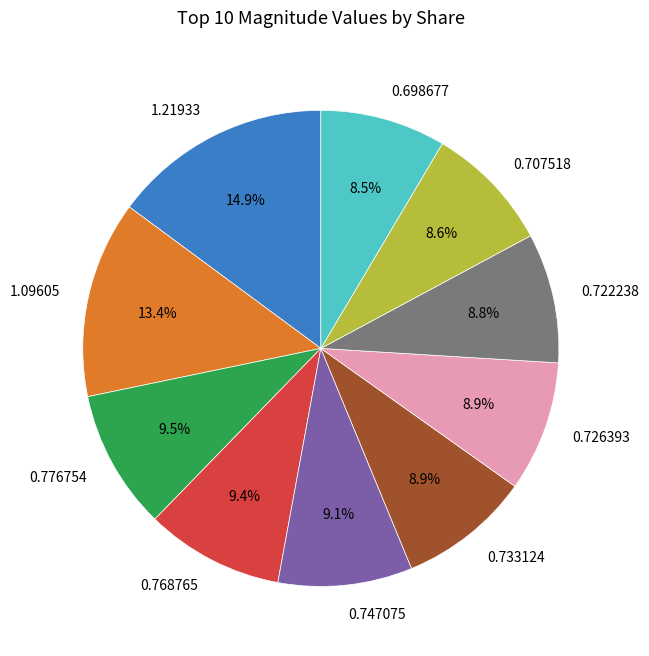

Is there a majority slice in this chart?

No